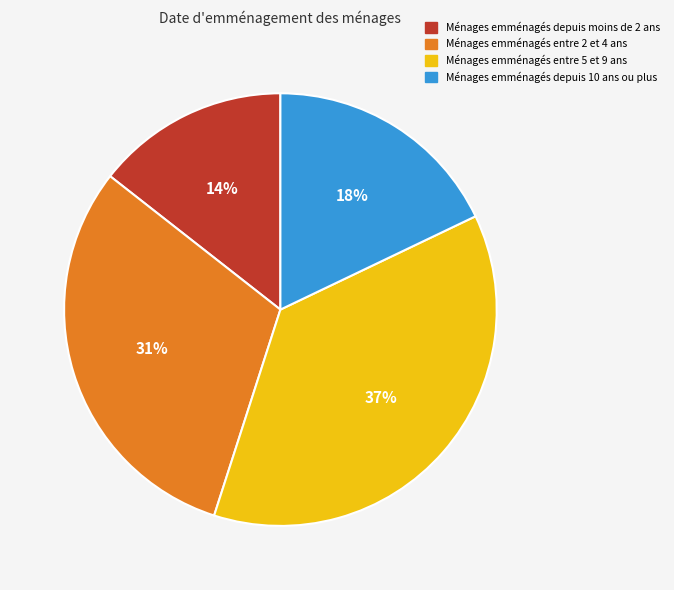

Is there a majority slice in this chart?

No